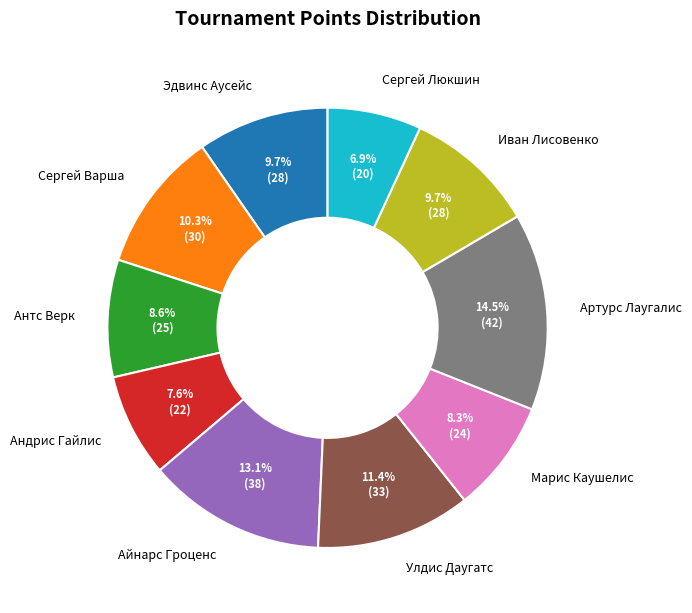

Is the sum of Иван Лисовенко and Андрис Гайлис greater than half?

No